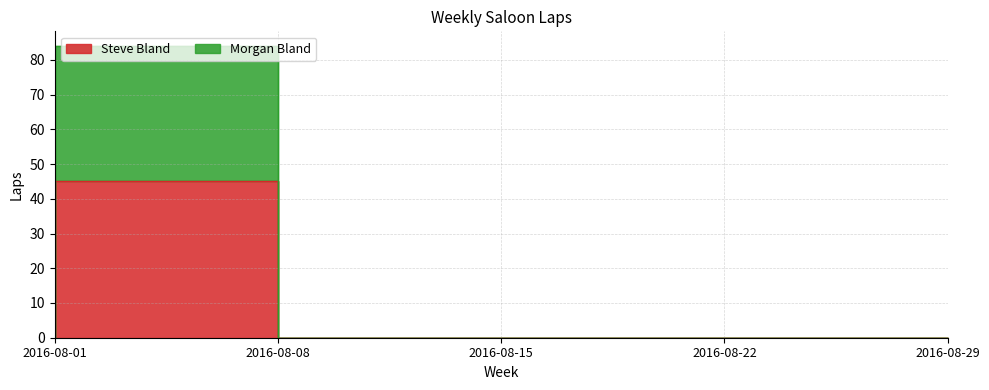

True or false: Steve Bland has a value of 53 at 2016-08-22.

False